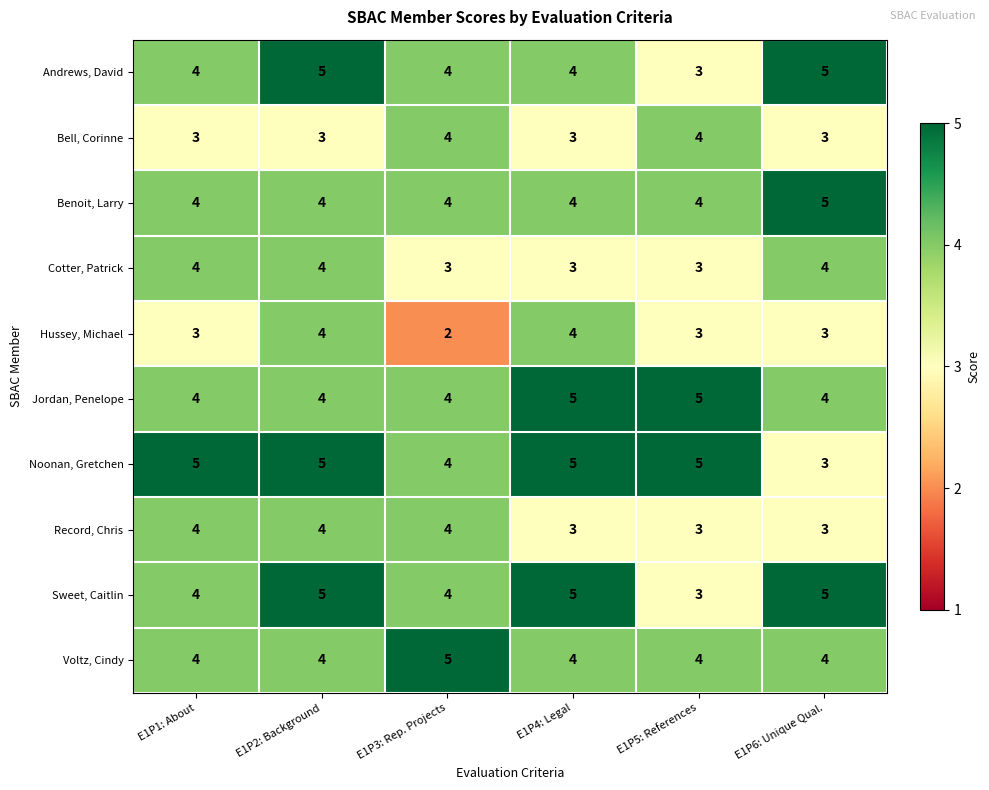

Is it true that Andrews, David equals 4 at E1P1: About?

True